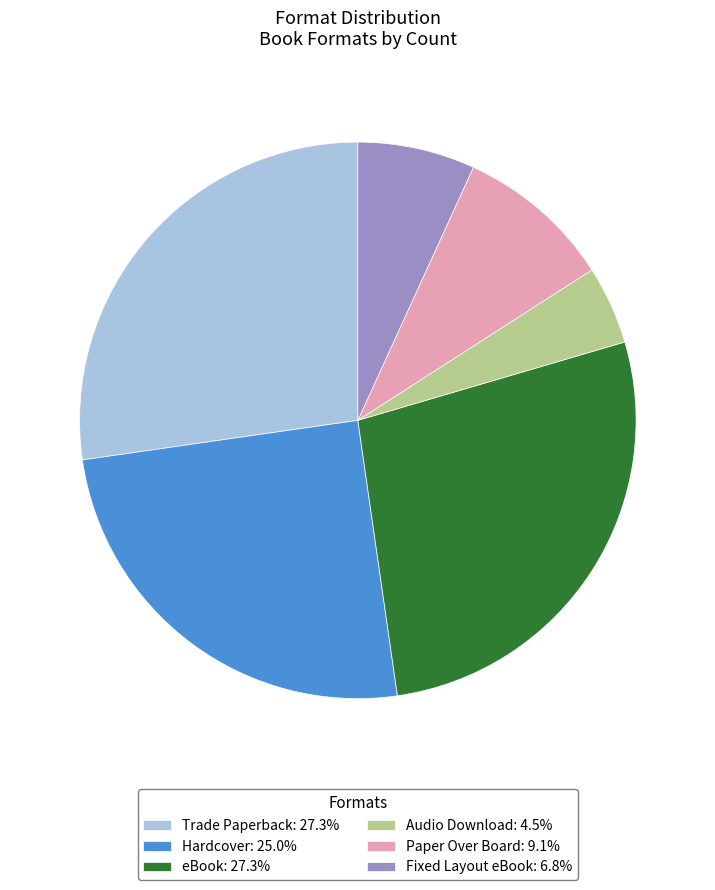

Do eBook: 27.3% and Paper Over Board: 9.1% together represent more than half of the pie?

No